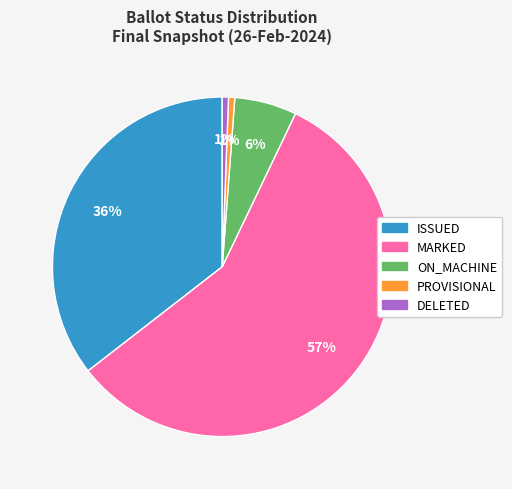

The PROVISIONAL slice represents 1% of the pie. True or false?

True